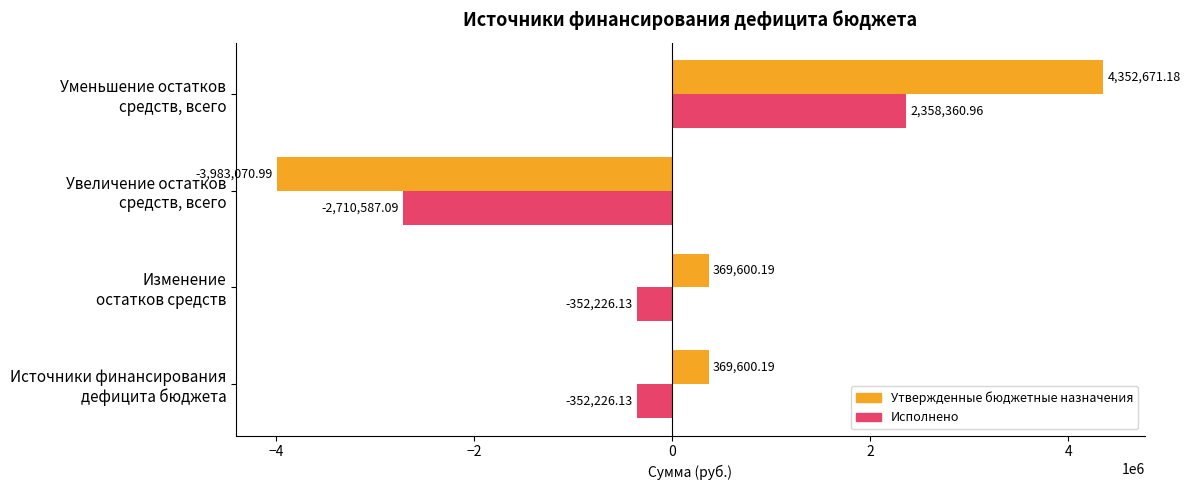

Which series has the largest total across all categories?

Утвержденные бюджетные назначения